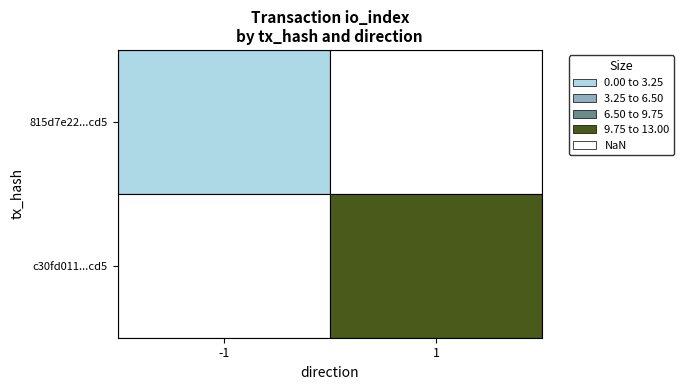

How many data points does each series have?

2